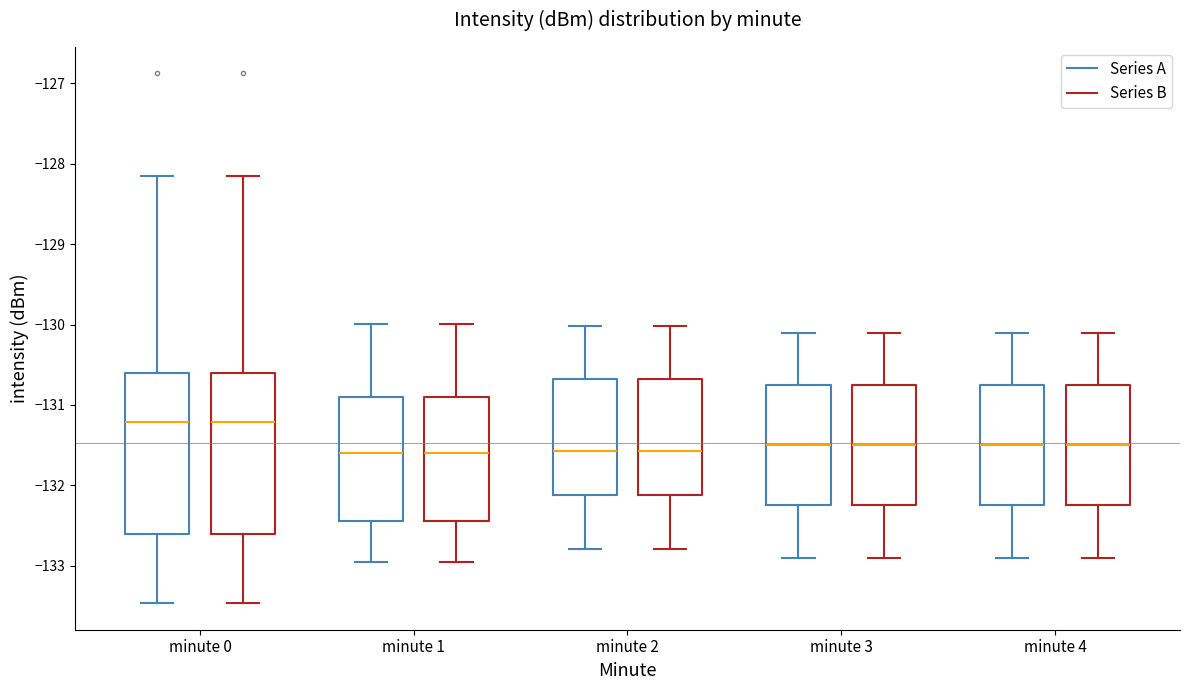

Reading left to right, read every box against the y-axis: the position of its median line, the range the box covers, and the ends of its whiskers. The values are not printed on the chart, so give them approximately, as read against the axis.

minute 0 (Series A): median -131.2, box -132.6 to -130.6, whiskers -133.5 to -128.2
minute 0 (Series B): median -131.2, box -132.6 to -130.6, whiskers -133.5 to -128.2
minute 1 (Series A): median -131.6, box -132.4 to -130.9, whiskers -133.0 to -130.0
minute 1 (Series B): median -131.6, box -132.4 to -130.9, whiskers -133.0 to -130.0
minute 2 (Series A): median -131.6, box -132.1 to -130.7, whiskers -132.8 to -130.0
minute 2 (Series B): median -131.6, box -132.1 to -130.7, whiskers -132.8 to -130.0
minute 3 (Series A): median -131.5, box -132.2 to -130.7, whiskers -132.9 to -130.1
minute 3 (Series B): median -131.5, box -132.2 to -130.7, whiskers -132.9 to -130.1
minute 4 (Series A): median -131.5, box -132.2 to -130.7, whiskers -132.9 to -130.1
minute 4 (Series B): median -131.5, box -132.2 to -130.7, whiskers -132.9 to -130.1